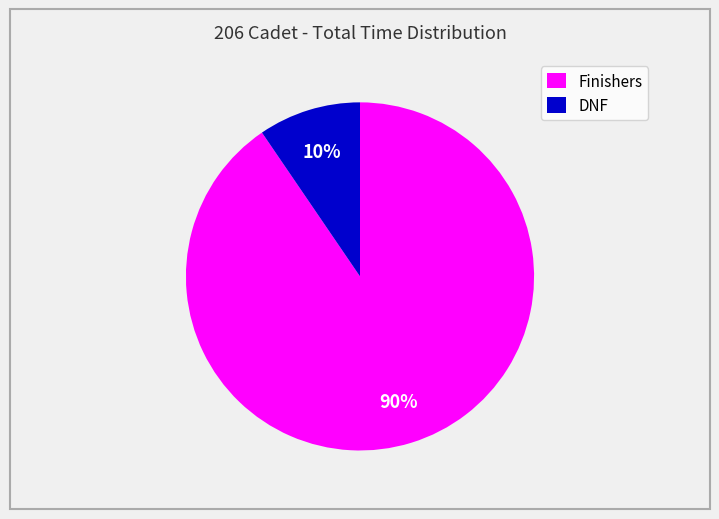

To the nearest percent, what percentage of the pie is Finishers?

90%